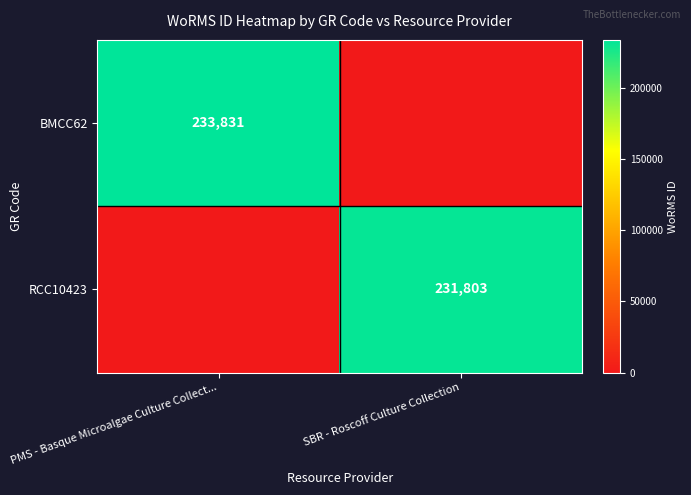

The RCC10423 series shows 373529 at SBR - Roscoff Culture Collection. True or false?

False